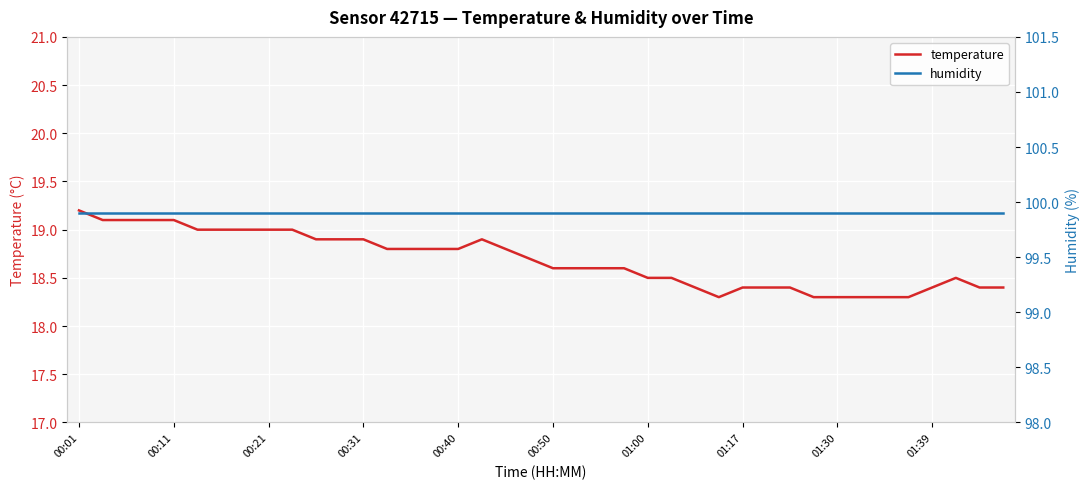

At how many categories does at least one series exceed 19?

40